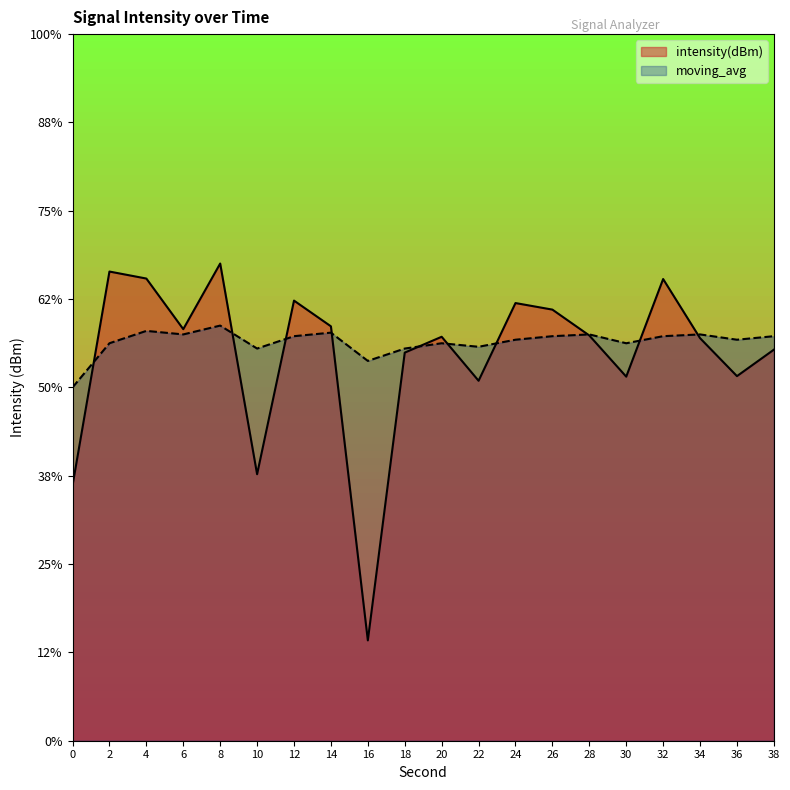

What is the difference between the maximum and minimum values in the moving_avg series?

3.5